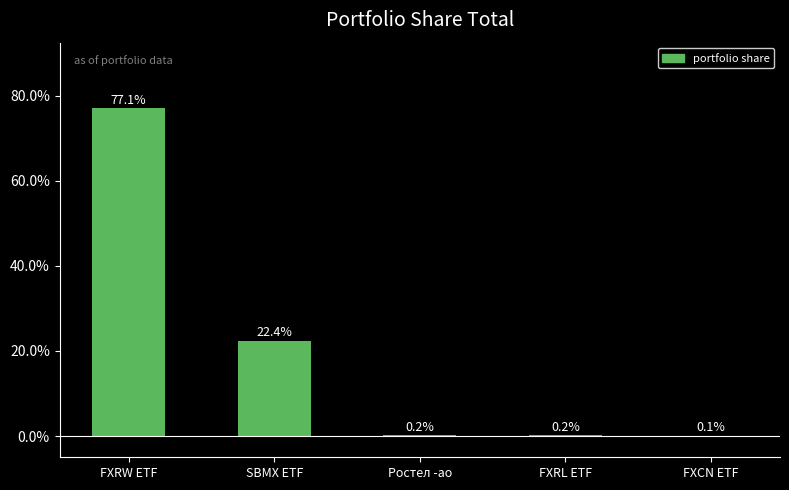

What is the change in value from SBMX ETF to FXCN ETF?

-22.3